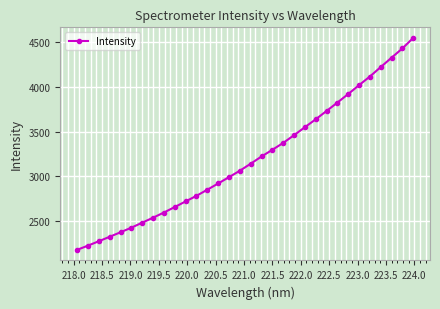

What is the sum of all values?

102200.6